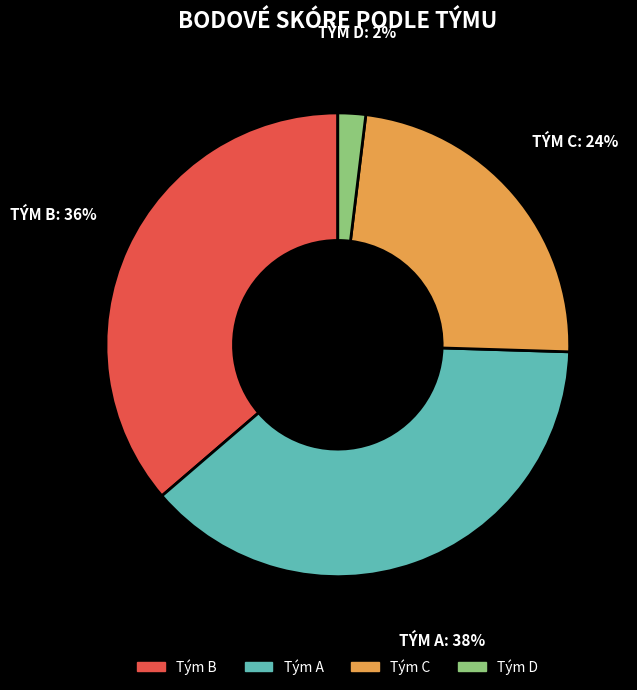

To the nearest percent, what is the difference between the largest and smallest slice percentages?

36%